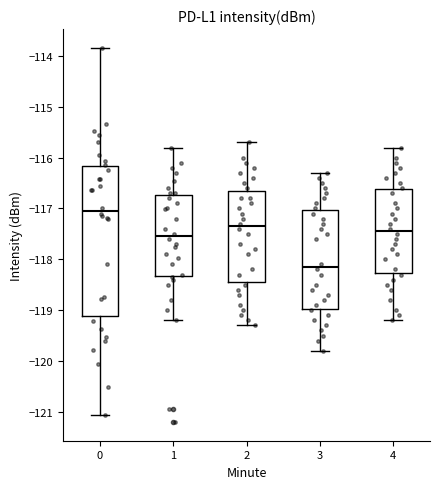

Comparing the boxes themselves (not the whiskers), which one is the tallest?

0